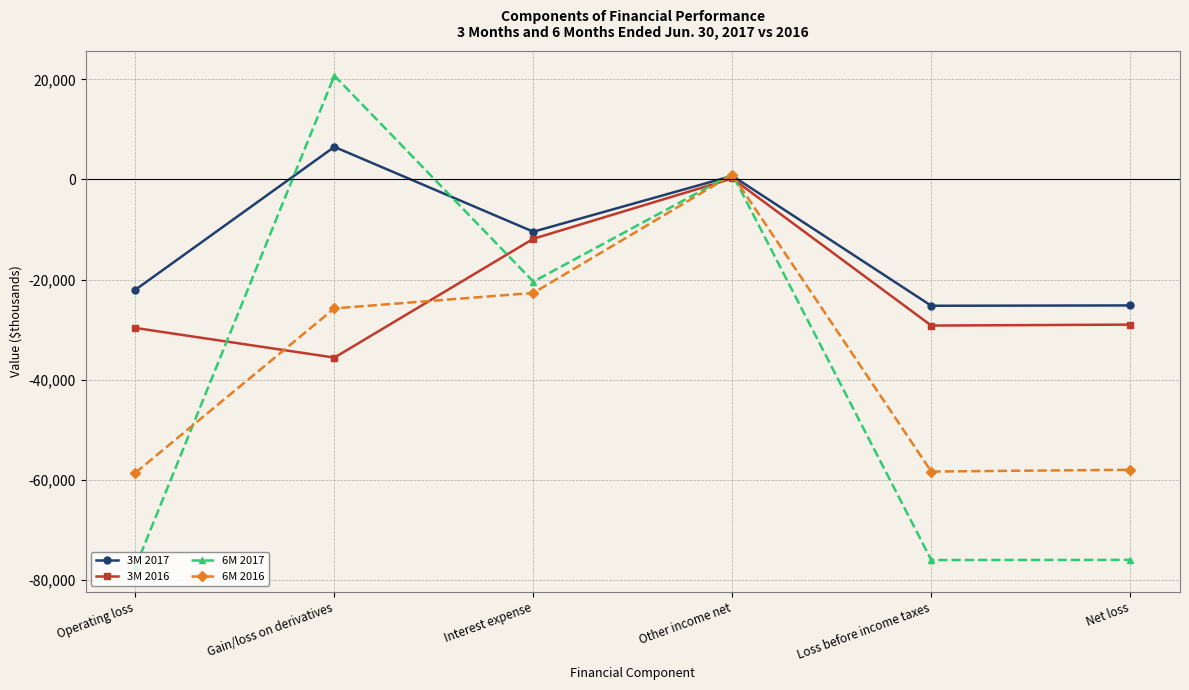

Which series has the largest total across all categories?

3M 2017